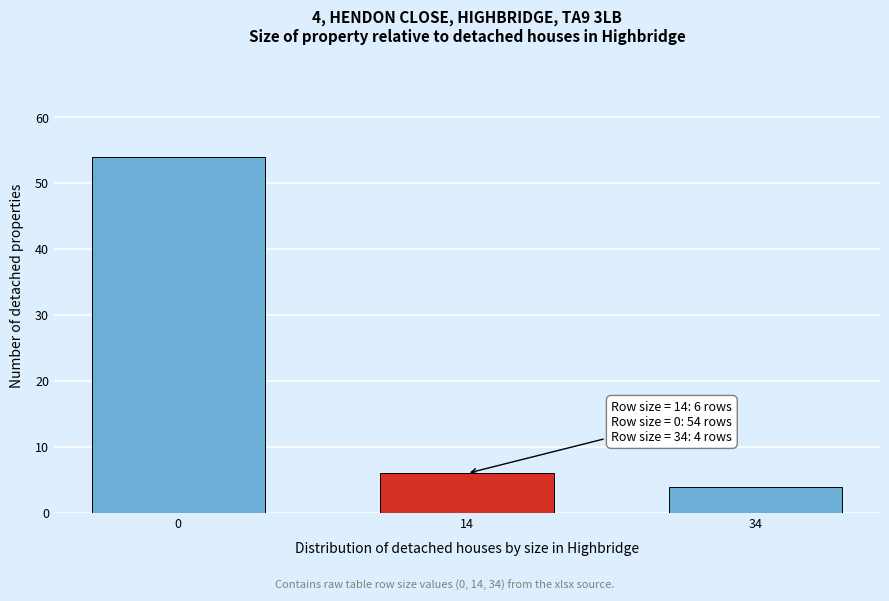

Reading left to right, extract all data points from this chart.

54	6	4